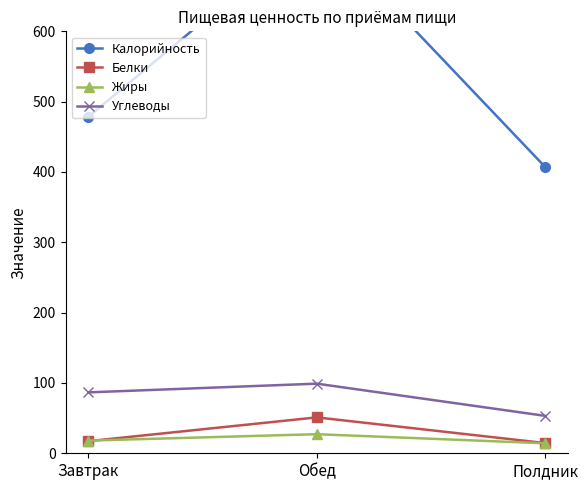

Does the chart display data point markers on the line(s)?

Yes